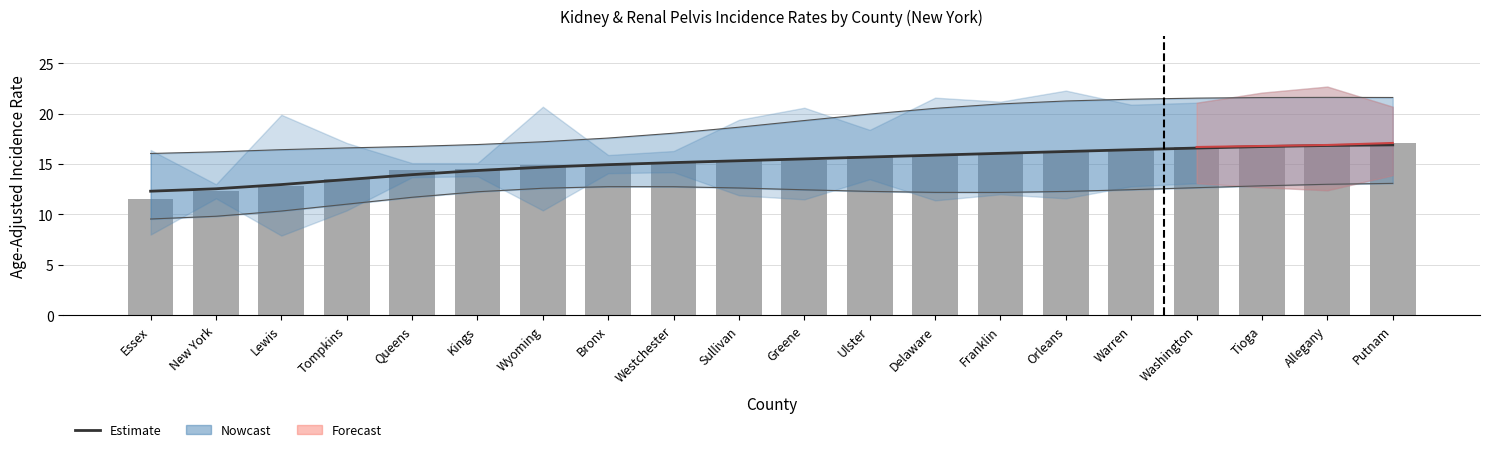

List the labels in order of Incidence Rate value, smallest first.

Essex, New York, Lewis, Tompkins, Queens, Kings, Wyoming, Bronx, Westchester, Sullivan, Greene, Ulster, Delaware, Franklin, Orleans, Warren, Washington, Tioga, Allegany, Putnam